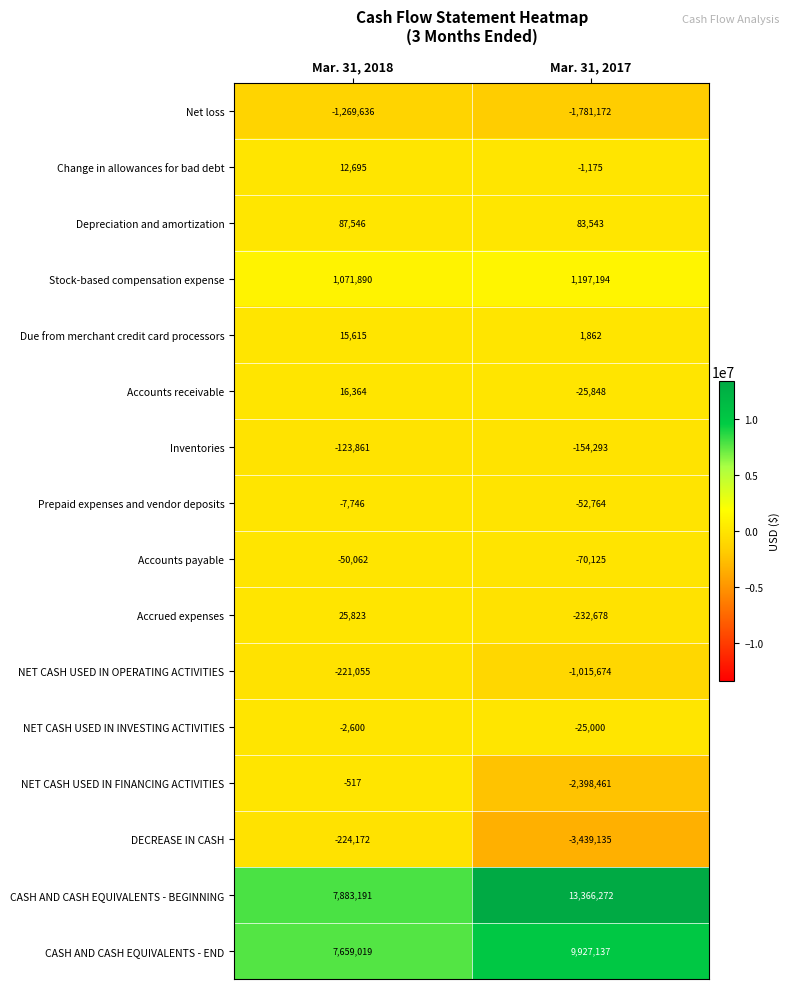

At which category is the sum across all series the highest?

Mar. 31, 2017